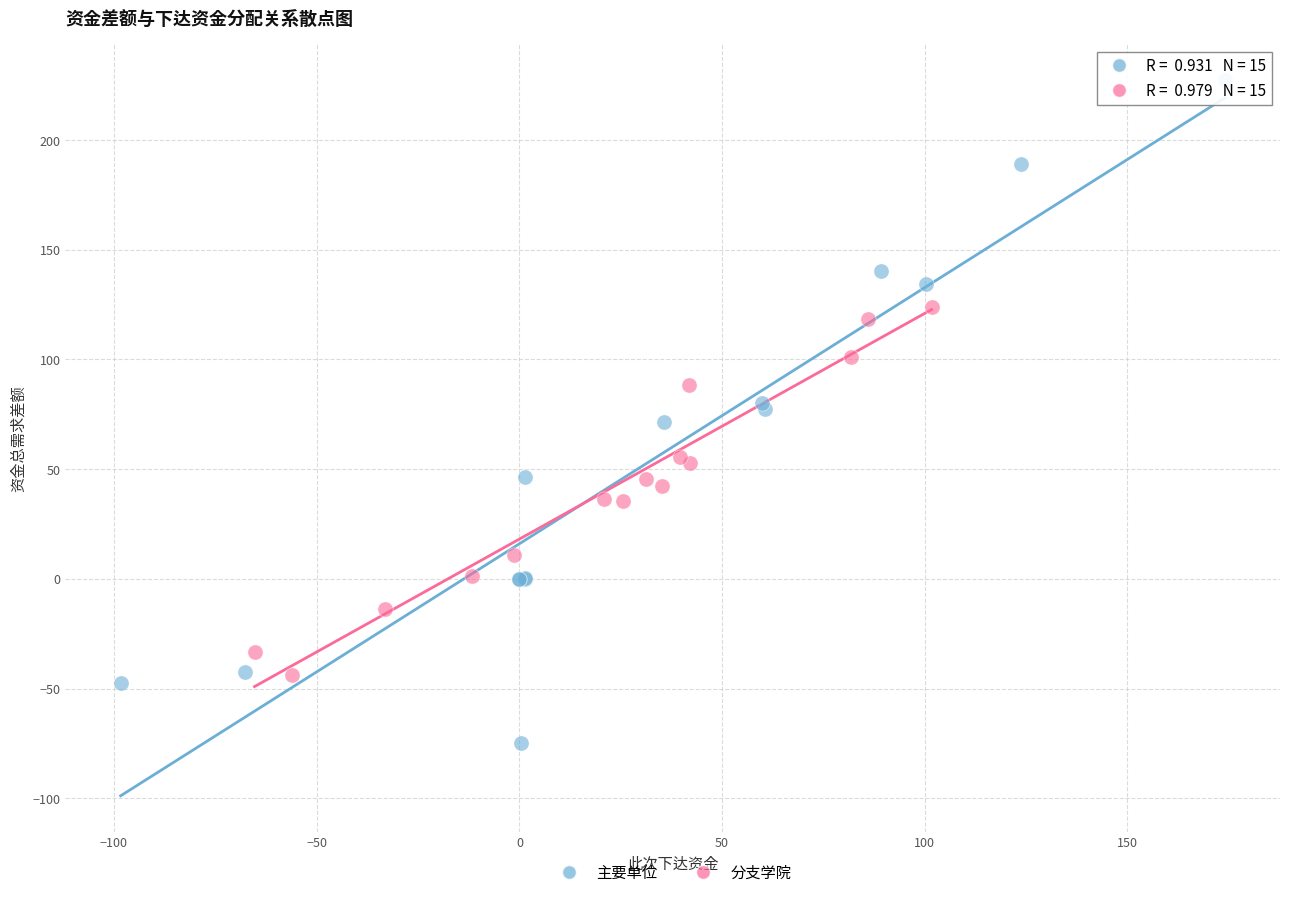

What are all the series names shown in the legend?

主要单位, 分支学院